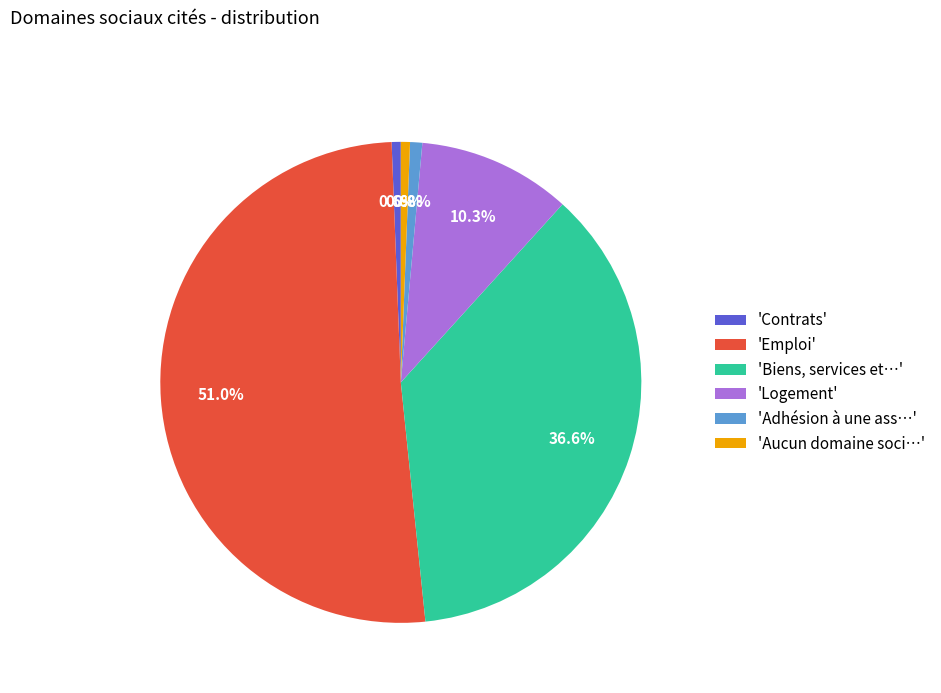

Is there any slice that represents more than half of the pie?

Yes